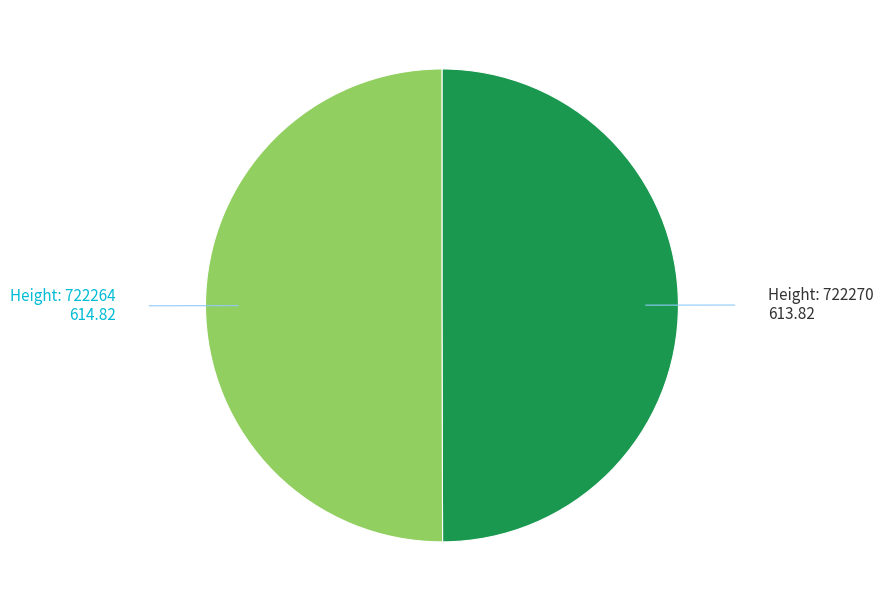

How many segments does this pie chart have?

2